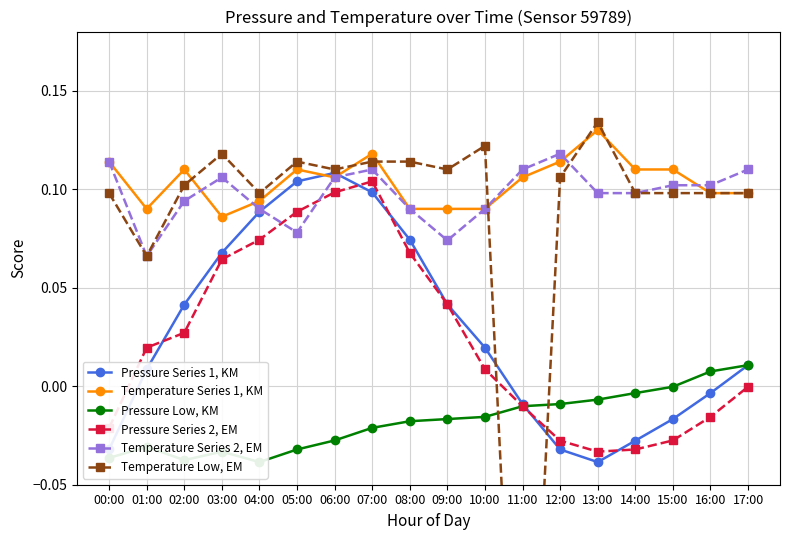

How many times do Temperature Series 1, KM and Pressure Series 1, KM cross each other?

2